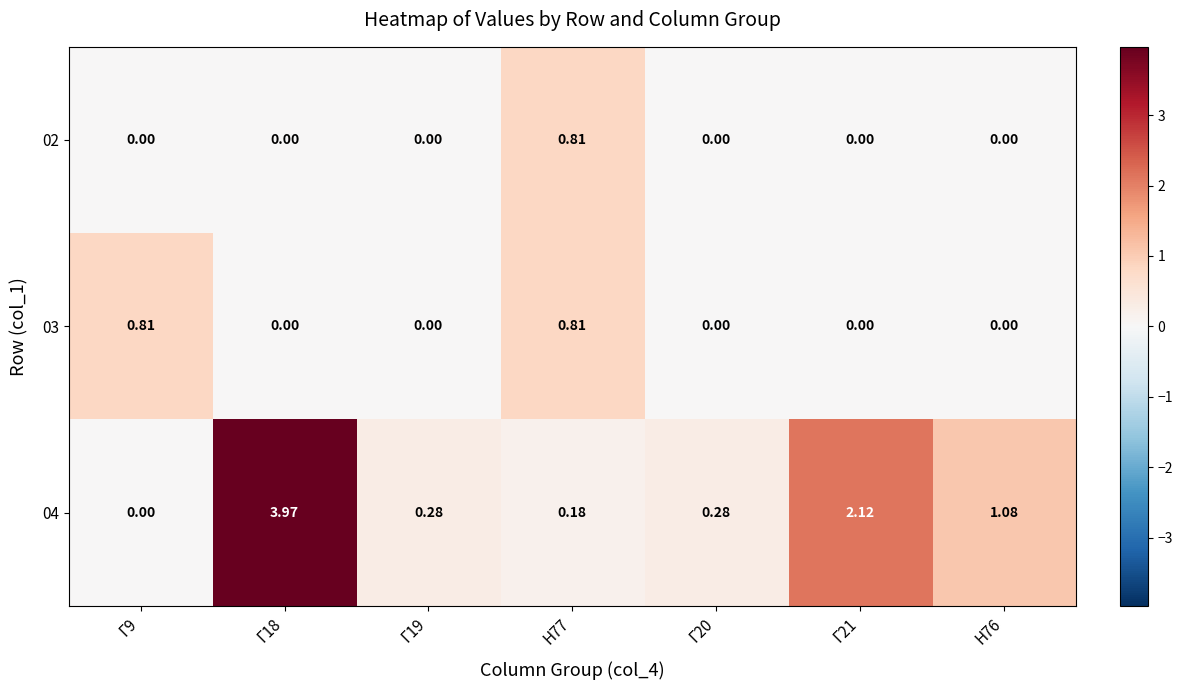

At which category does the chart reach its minimum across all series?

Г9